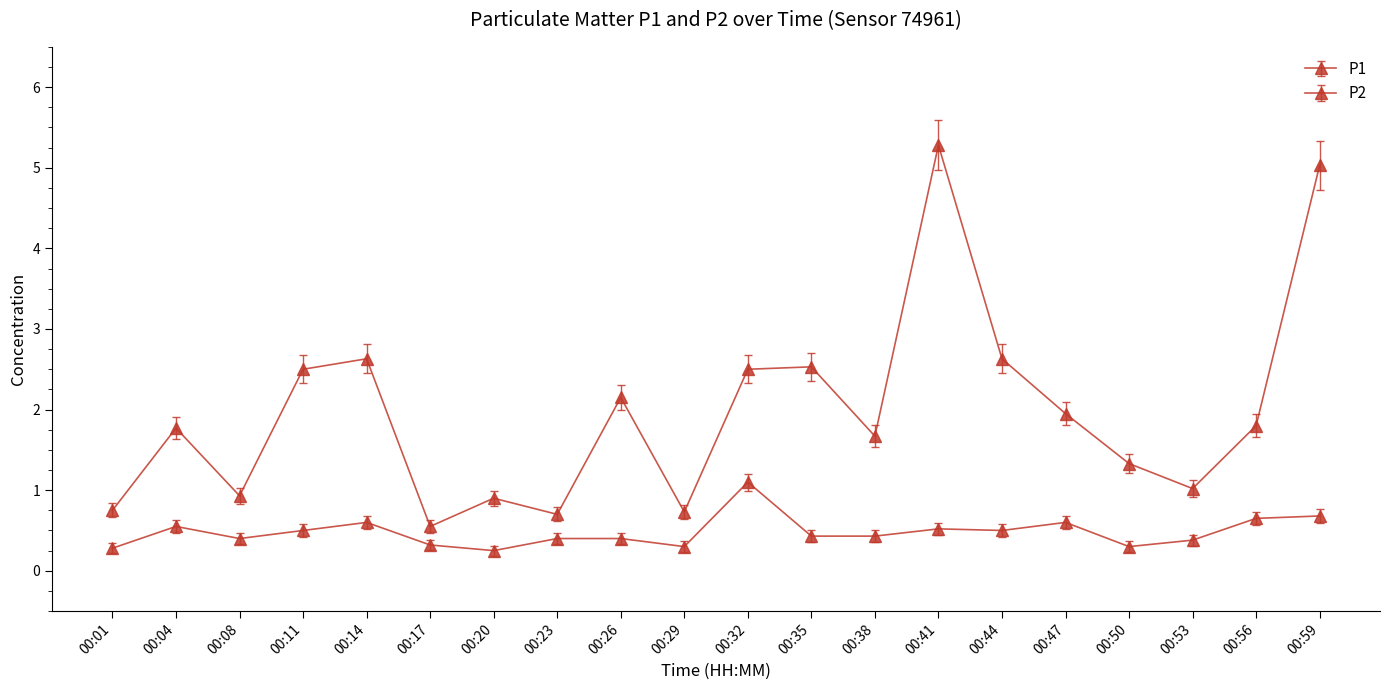

How many categories are shown in the chart?

20